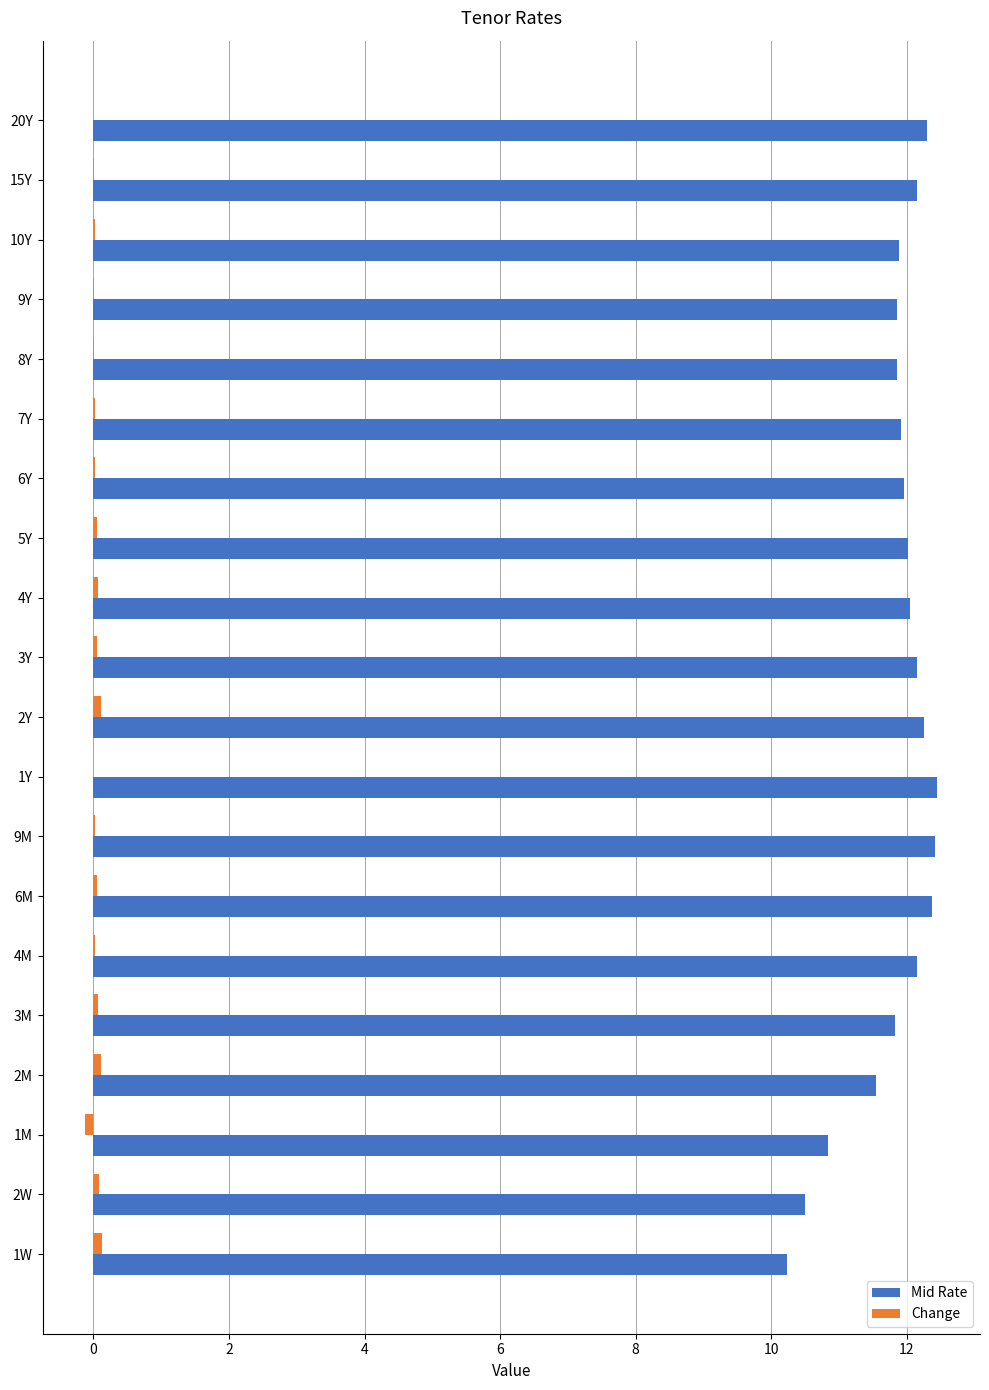

The value of Mid Rate at 8Y is 11.9. True or false?

True